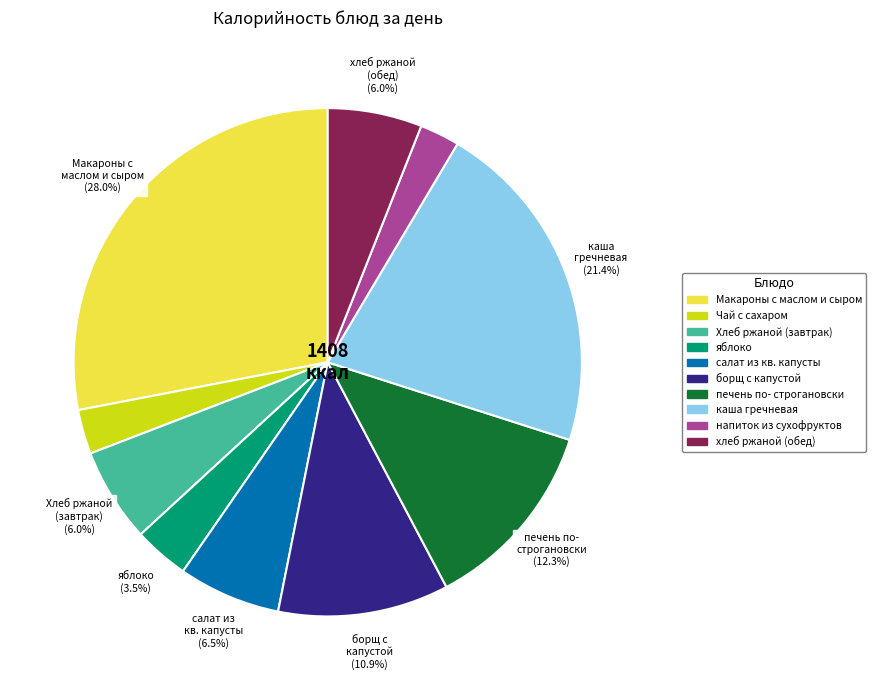

Is there any slice that represents more than half of the pie?

No